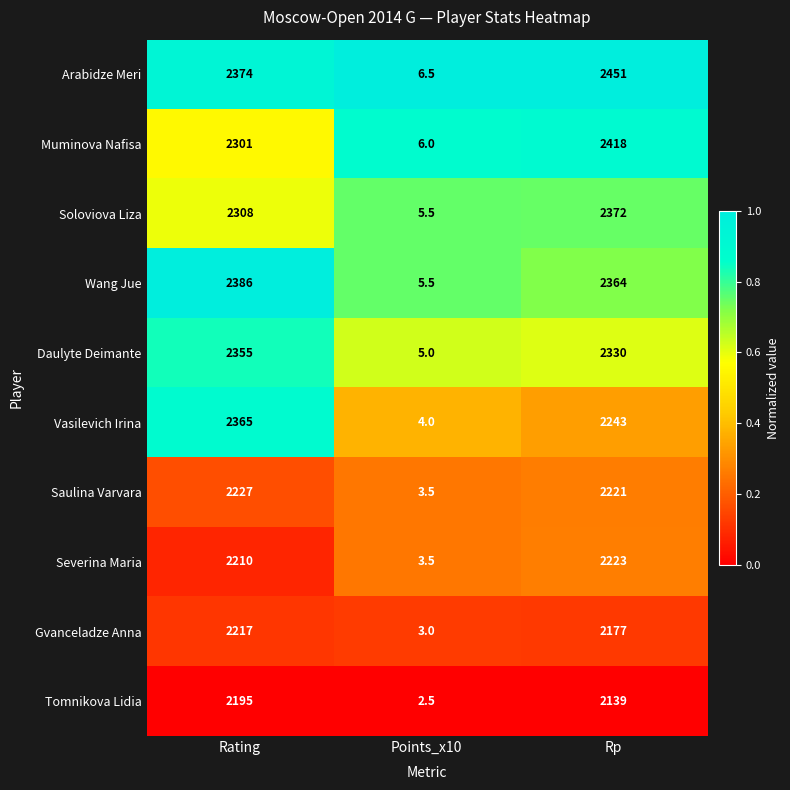

Which category has the lowest value across all series?

Points_x10